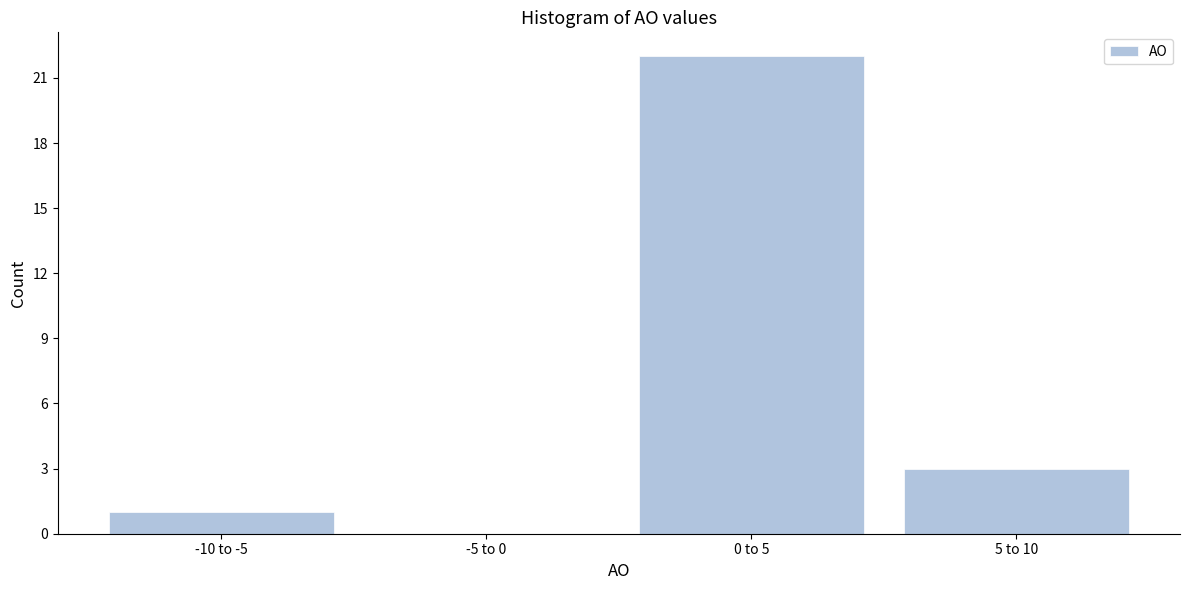

Reading right to left, extract all data points from this chart.

5 to 10=3	0 to 5=22	-5 to 0=0	-10 to -5=1